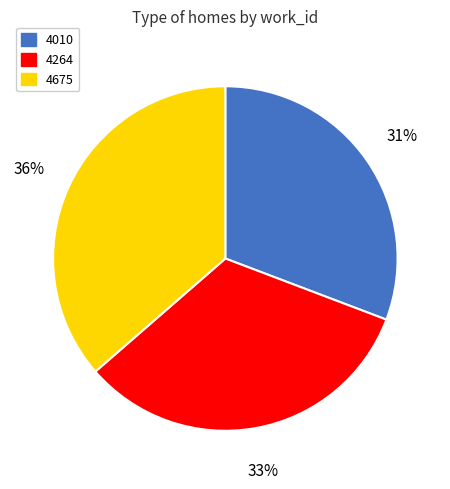

Count the number of slices in the pie.

3